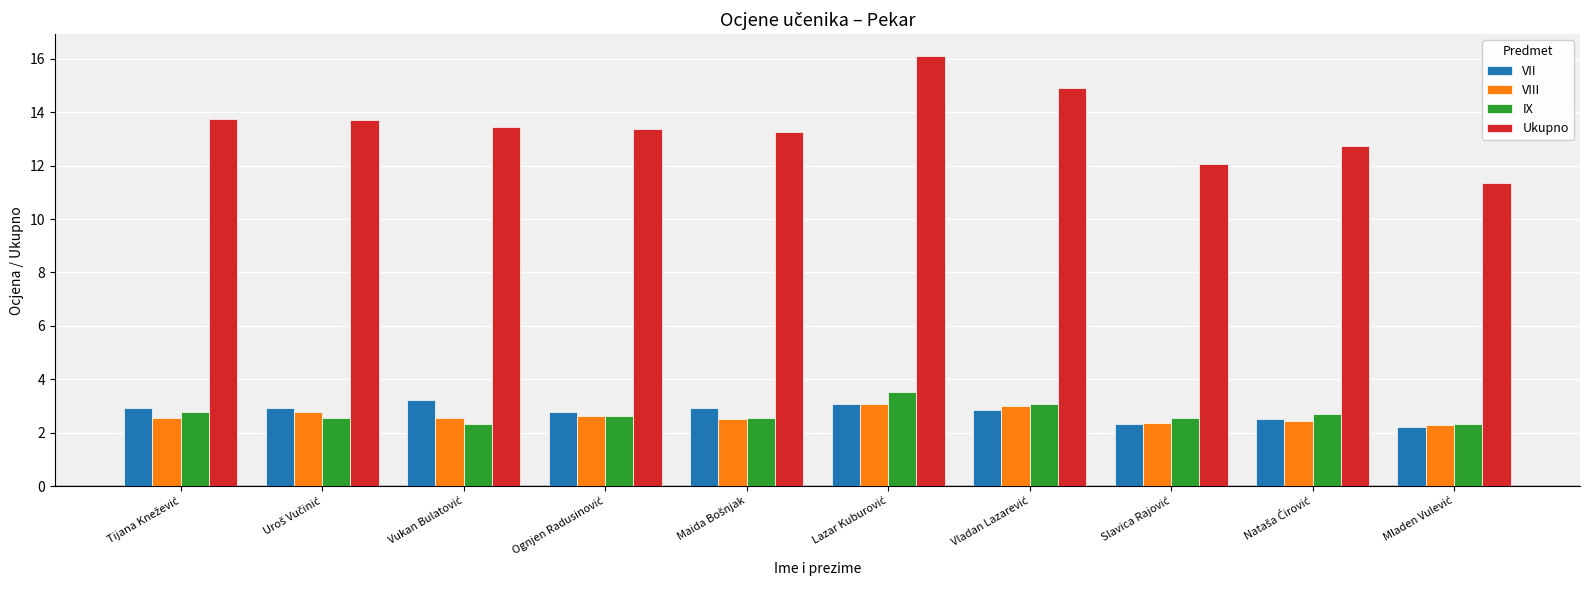

What is the sum of all VII values?

27.7